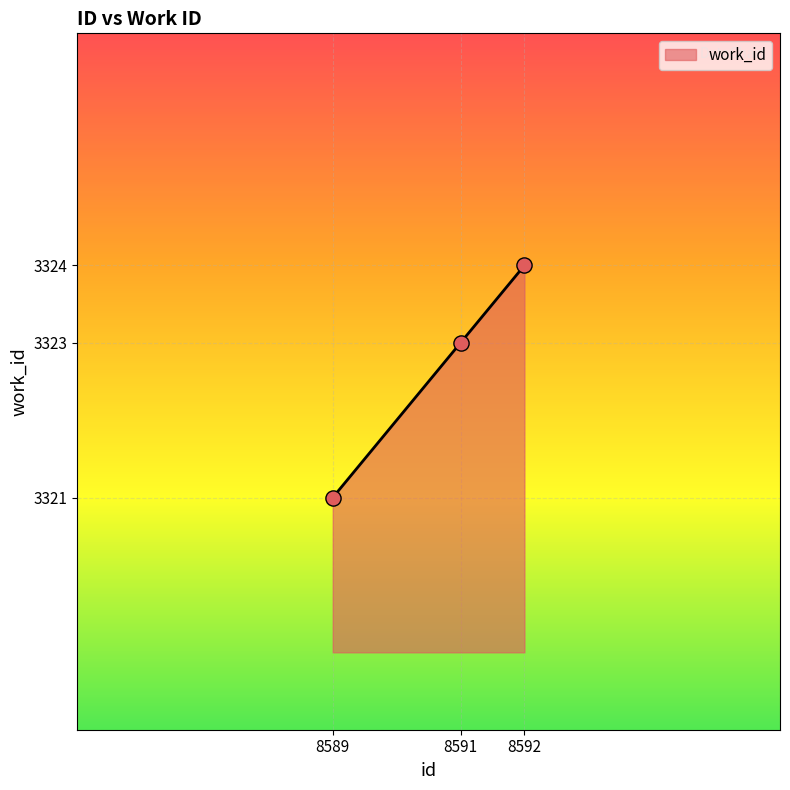

Approximately how many times larger is the value at 8592 compared to 8589?

1.0